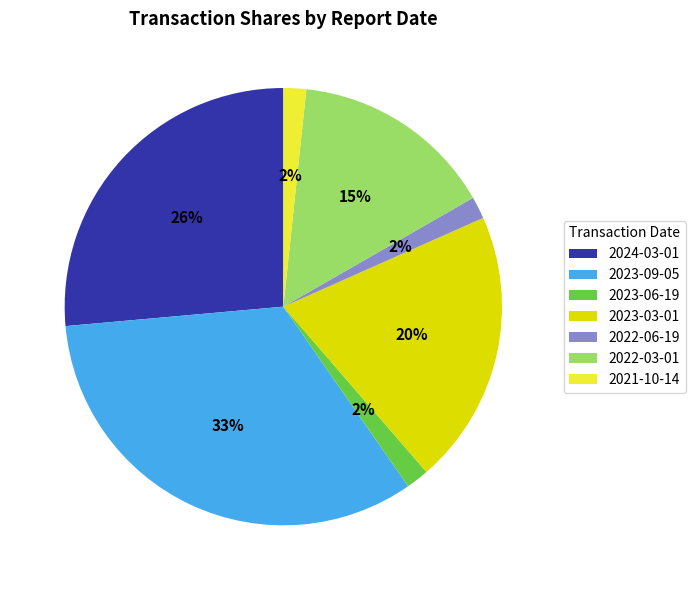

Which category has the biggest portion of the pie?

2023-09-05